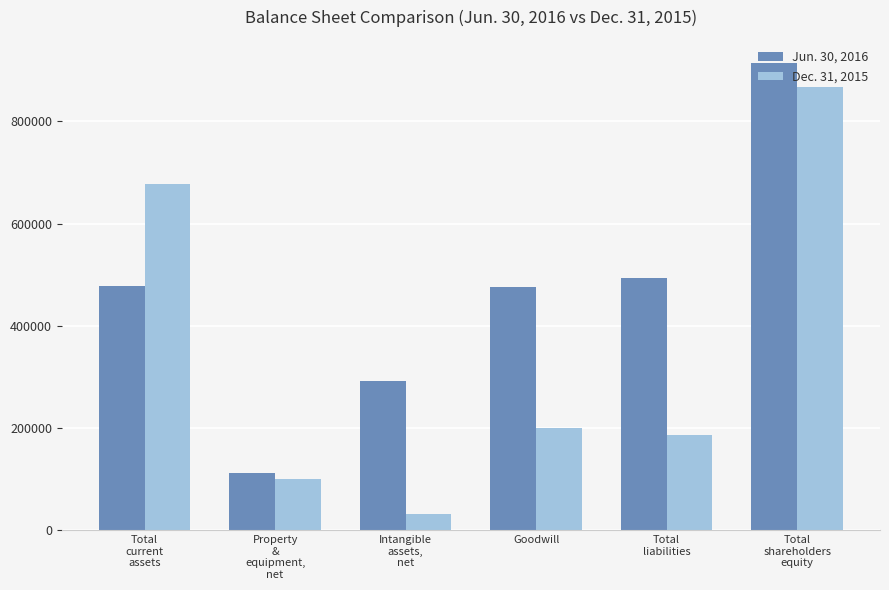

What position from the left is Goodwill?

4